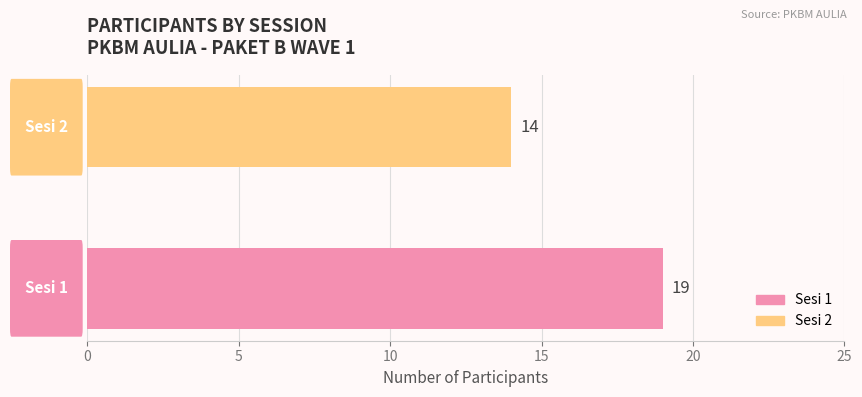

What is the difference between the maximum and minimum values?

5